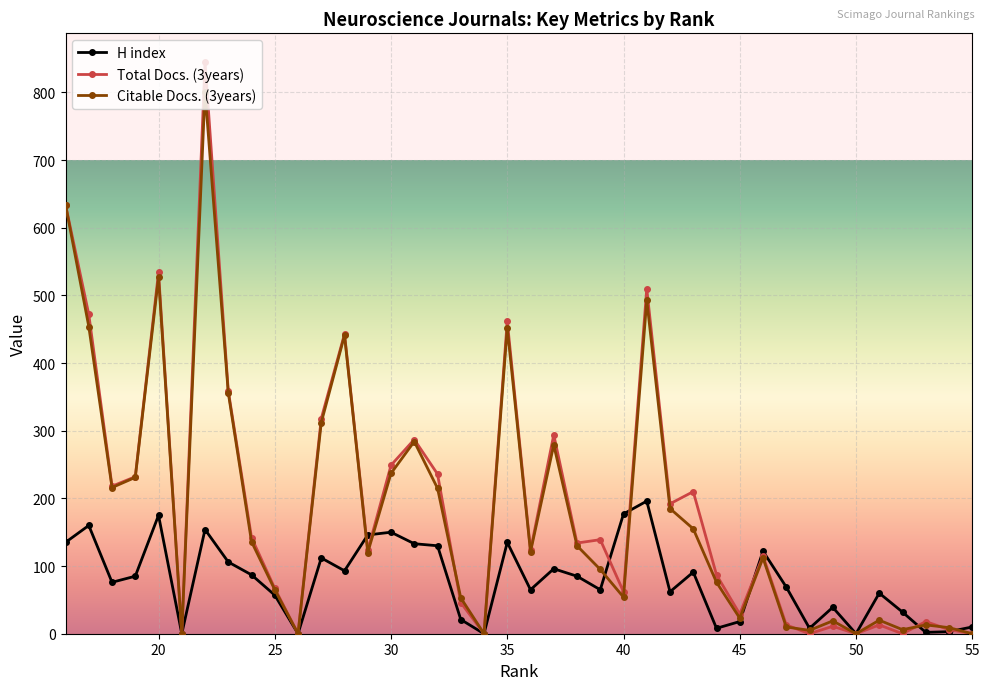

How many data points in Citable Docs. (3years) are less than 121?

20